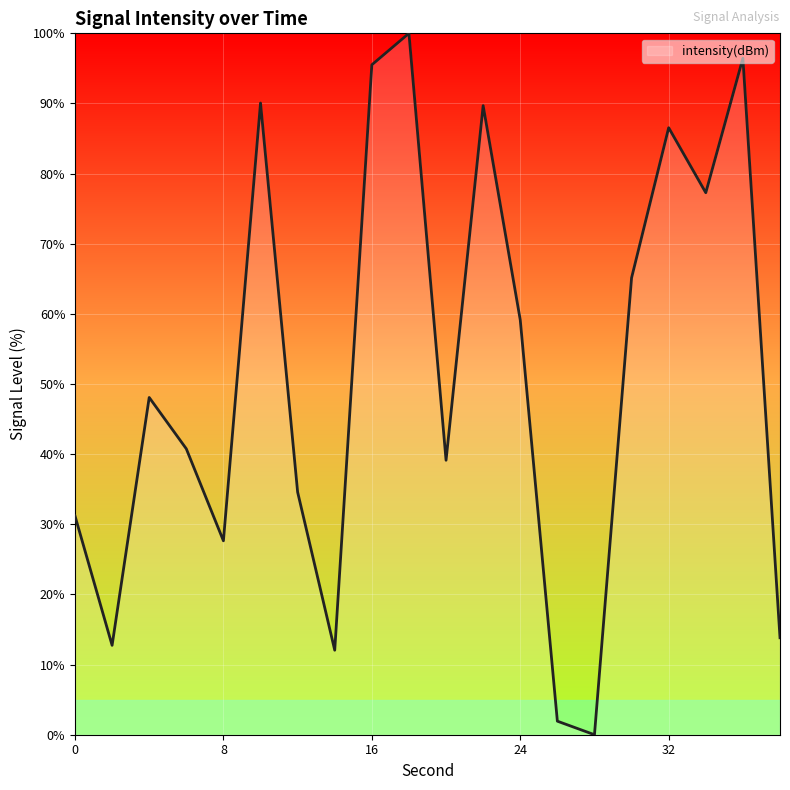

What is the greatest value displayed?

100.0